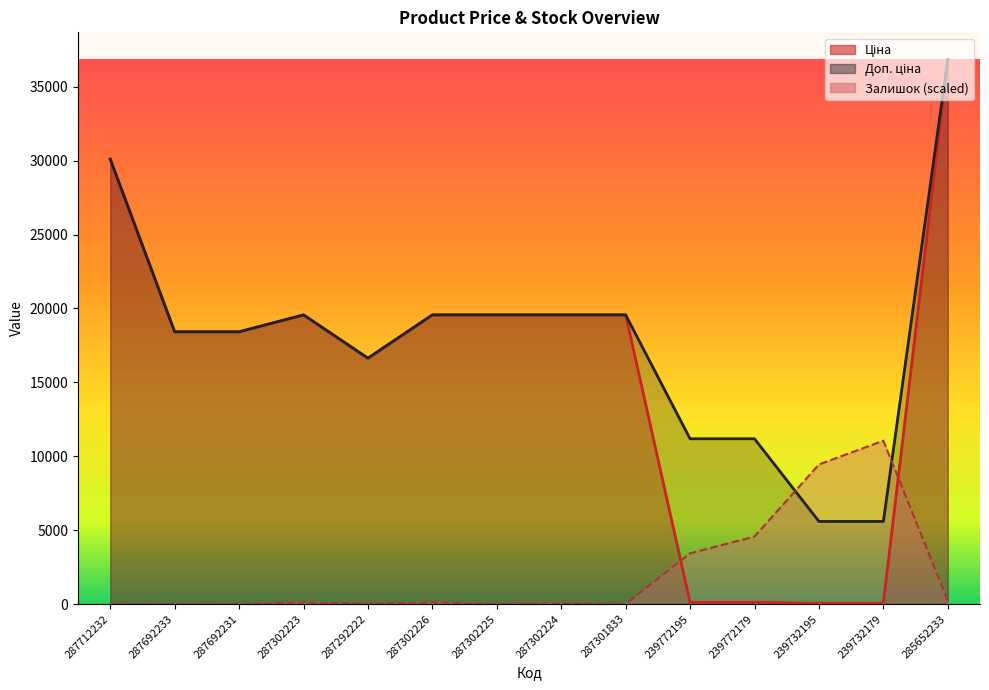

How many data points in Залишок are less than 110?

7